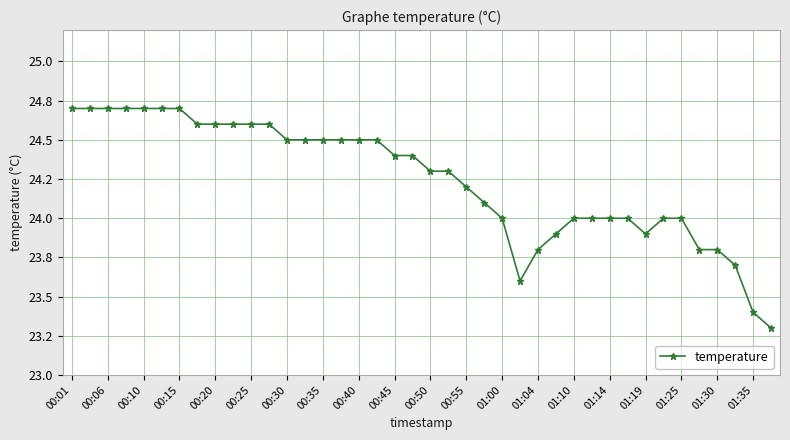

Does the chart have visible grid lines?

Yes